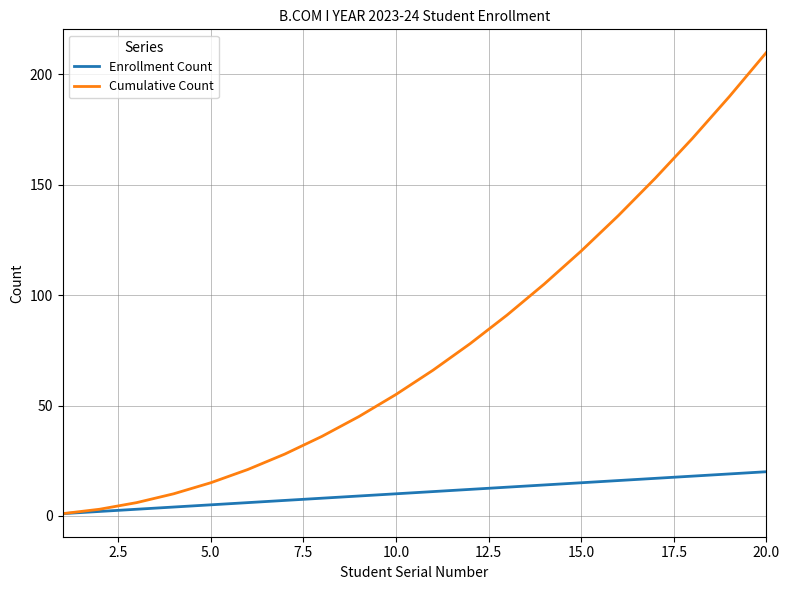

Which series has the largest range (max minus min)?

Cumulative Count